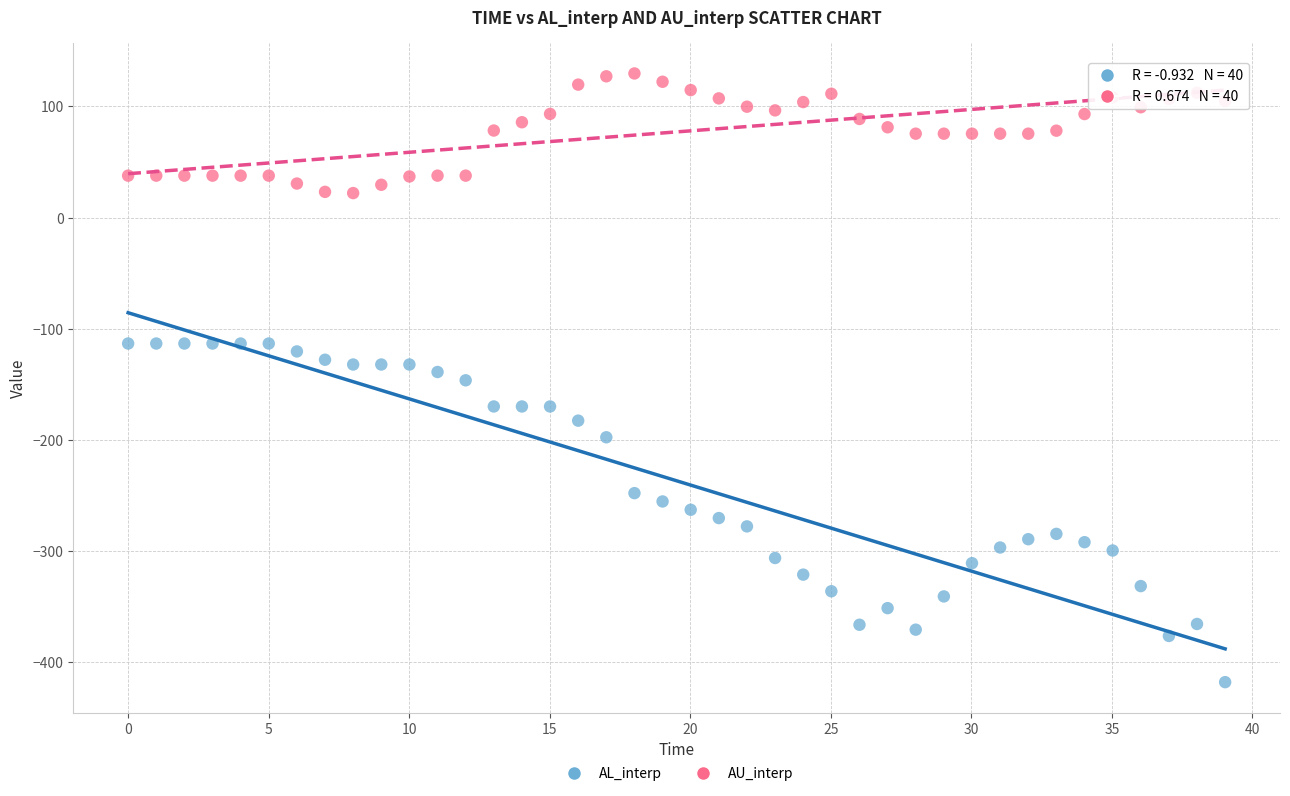

Which series contains the lowest Y value?

AL_interp